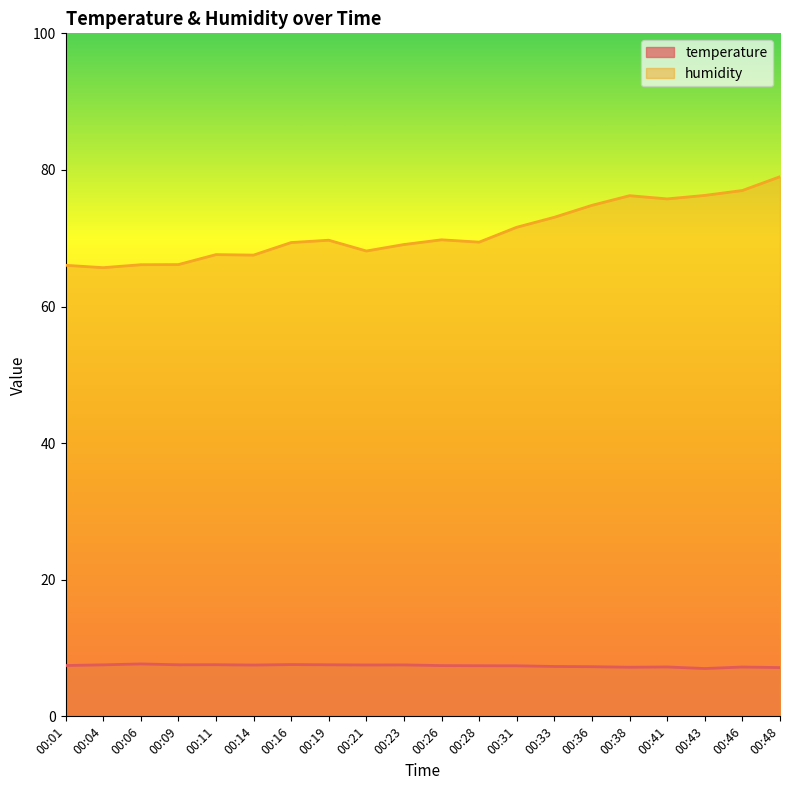

Rank the categories by humidity value from highest to lowest.

00:48, 00:46, 00:43, 00:38, 00:41, 00:36, 00:33, 00:31, 00:26, 00:19, 00:28, 00:16, 00:23, 00:21, 00:11, 00:14, 00:09, 00:06, 00:01, 00:04